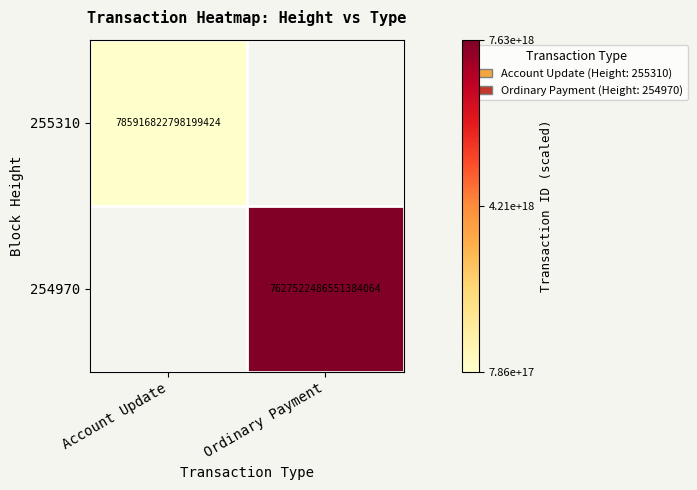

At how many categories does at least one series exceed 0?

1